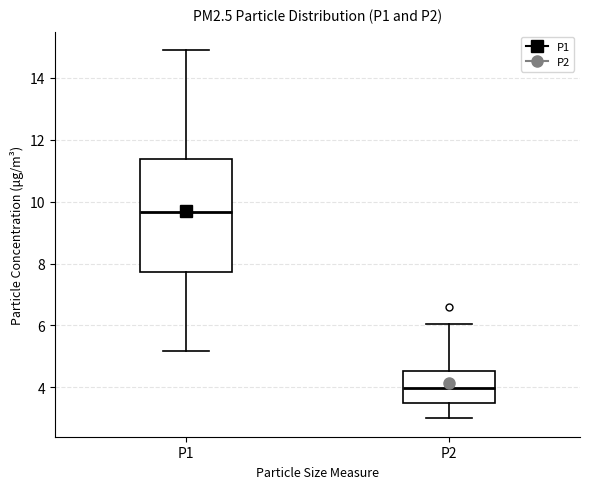

Which box's median line is the highest?

P1